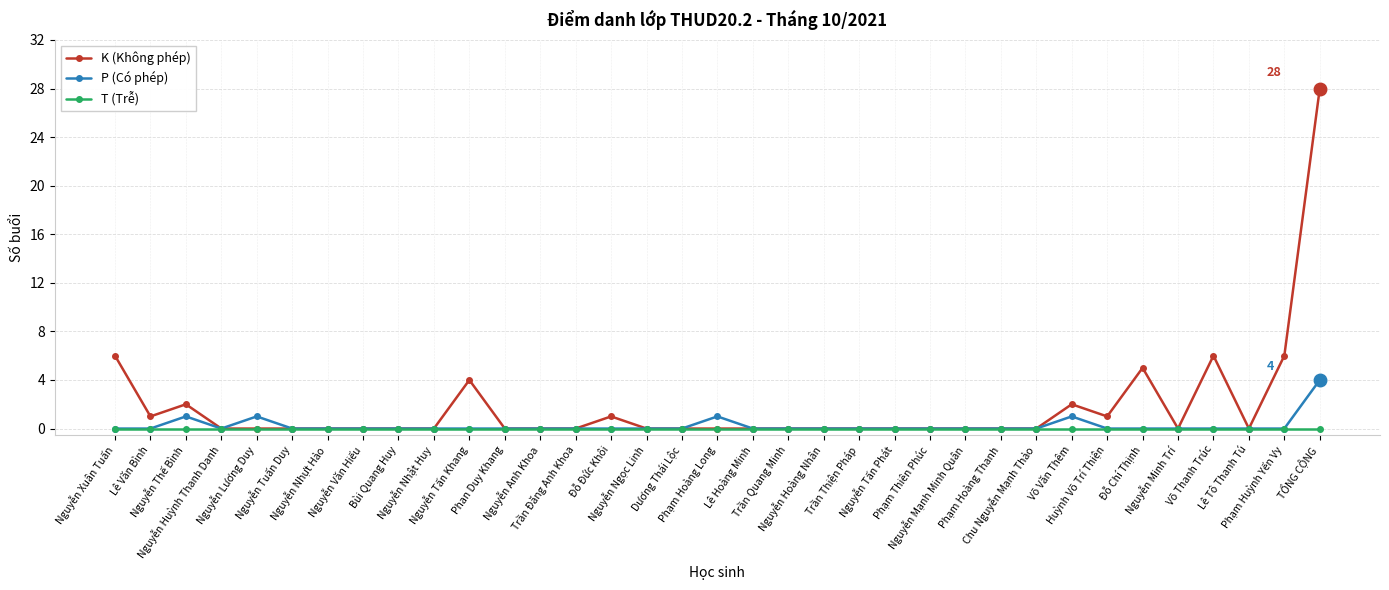

List the series in order of their peak value, lowest first.

T (Trễ), P (Có phép), K (Không phép)